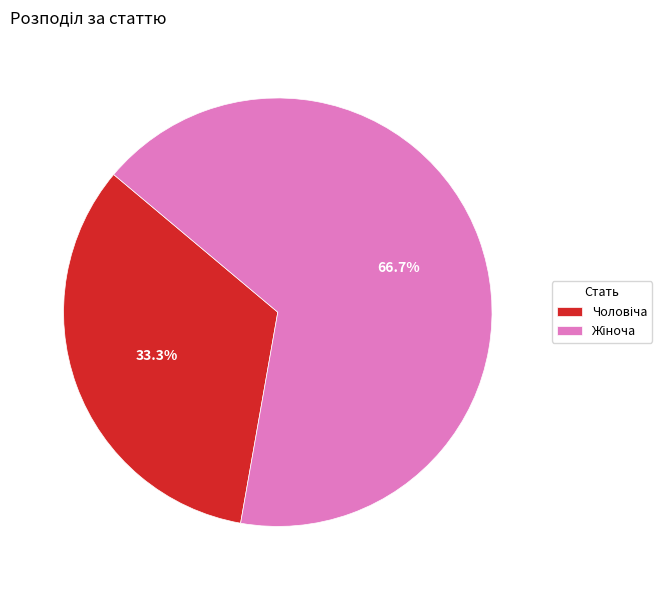

Is there any slice that represents more than half of the pie?

Yes